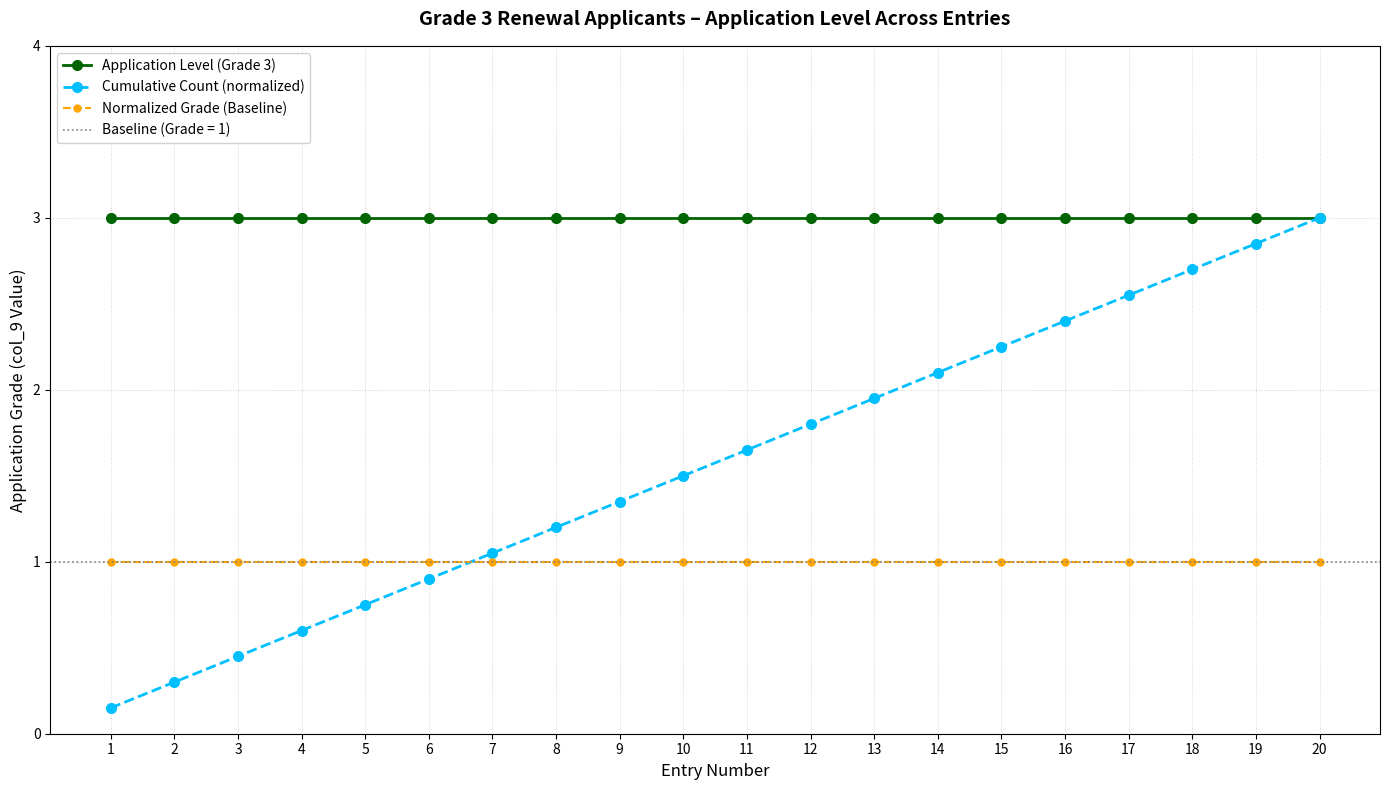

What is the difference between the second highest and minimum values in the Cumulative Count (normalized) series?

2.7